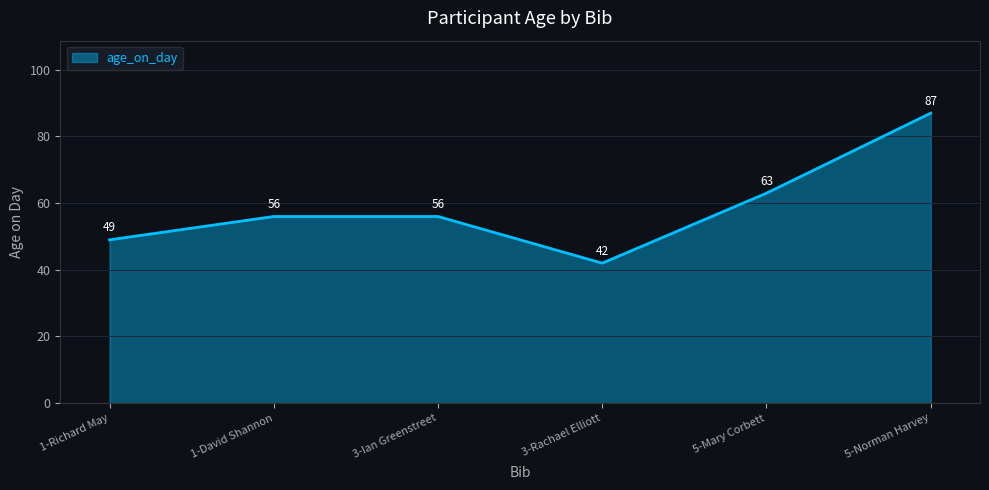

What is the maximum value shown in the chart?

87